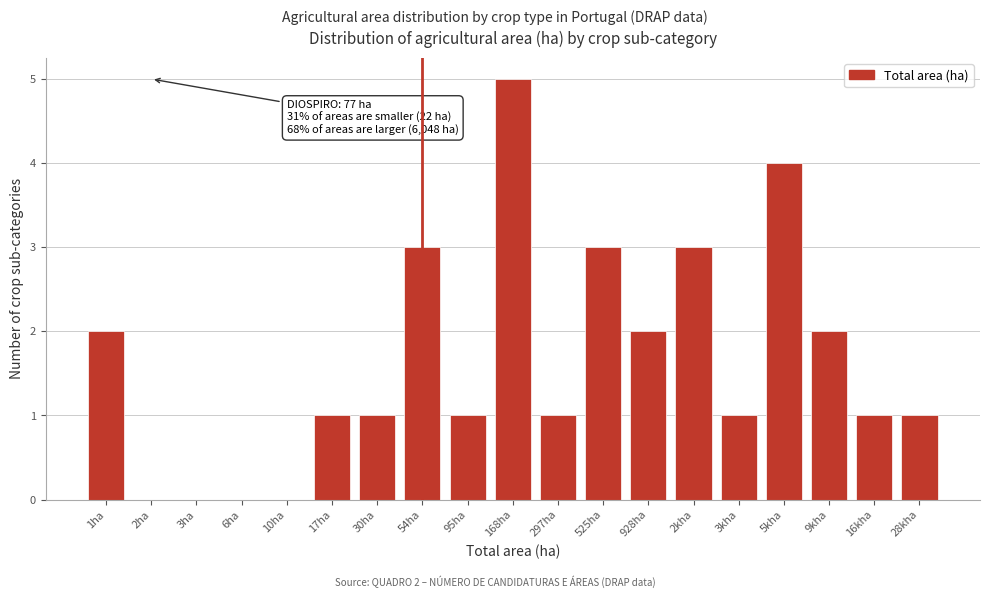

Reading right to left, transcribe all the data shown in this chart.

28kha=1	16kha=1	9kha=2	5kha=4	3kha=1	2kha=3	928ha=2	525ha=3	297ha=1	168ha=5	95ha=1	54ha=3	30ha=1	17ha=1	10ha=0	6ha=0	3ha=0	2ha=0	1ha=2